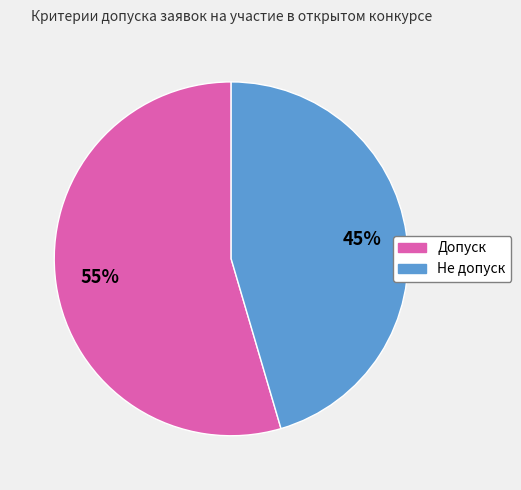

Rank the categories by value from lowest to highest.

Не допуск, Допуск